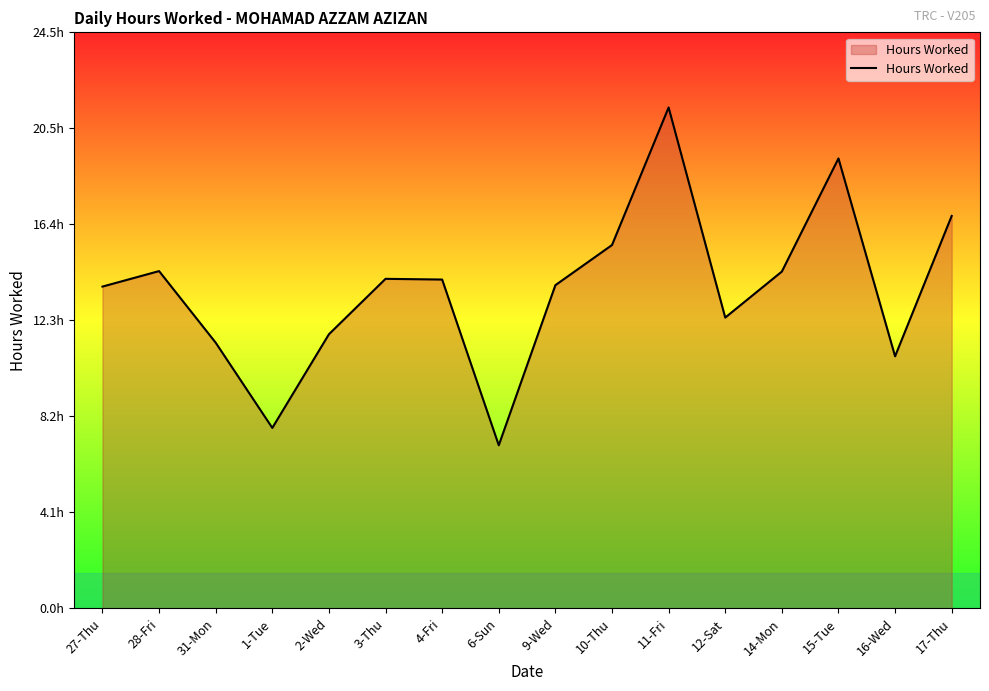

Does the chart display data point markers on the line(s)?

No